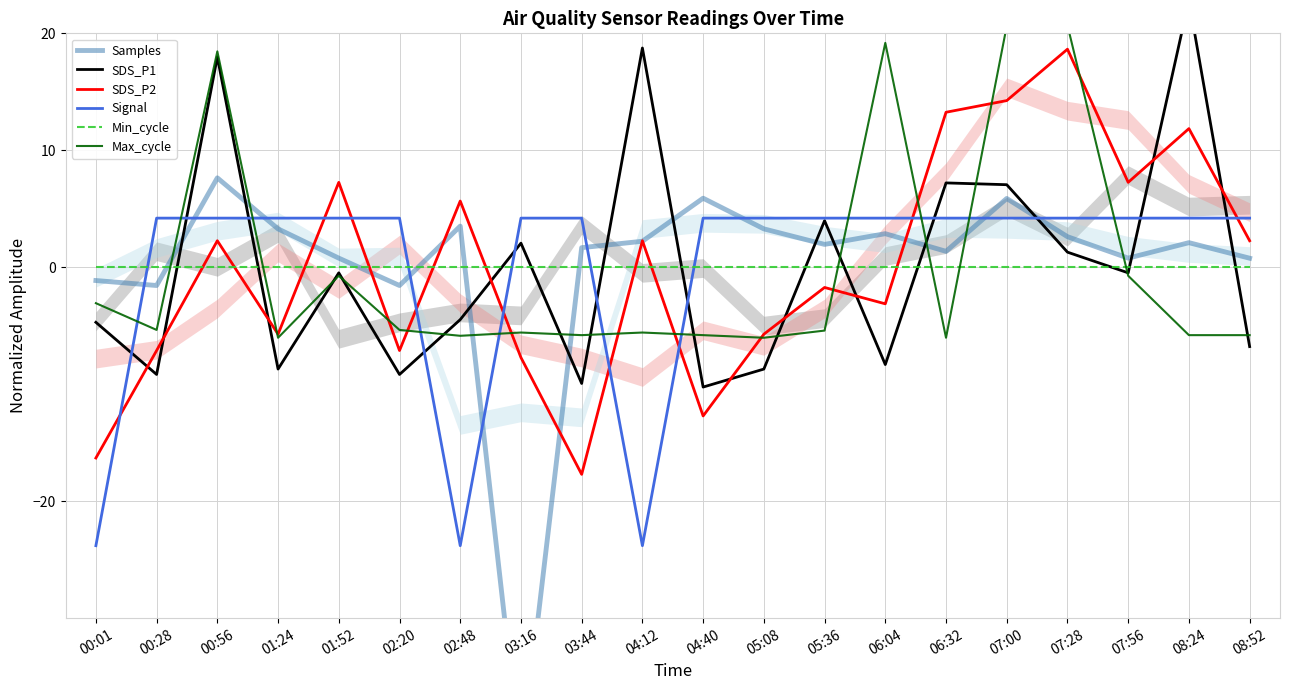

What is the minimum value for Max_cycle?

-6.0